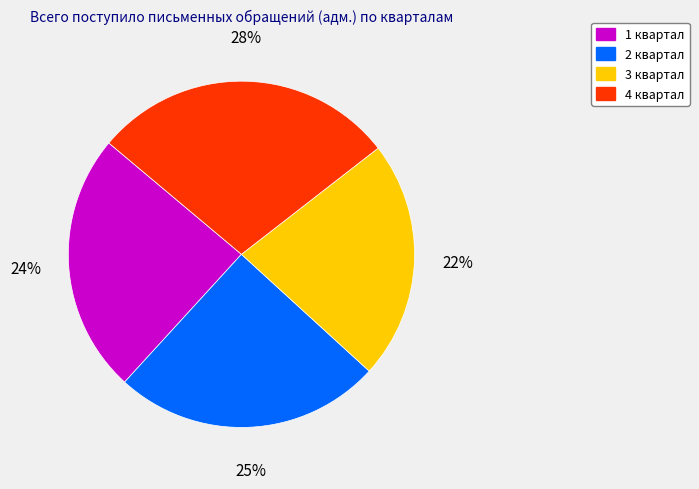

True or false: 1 квартал accounts for 24% of the total.

True